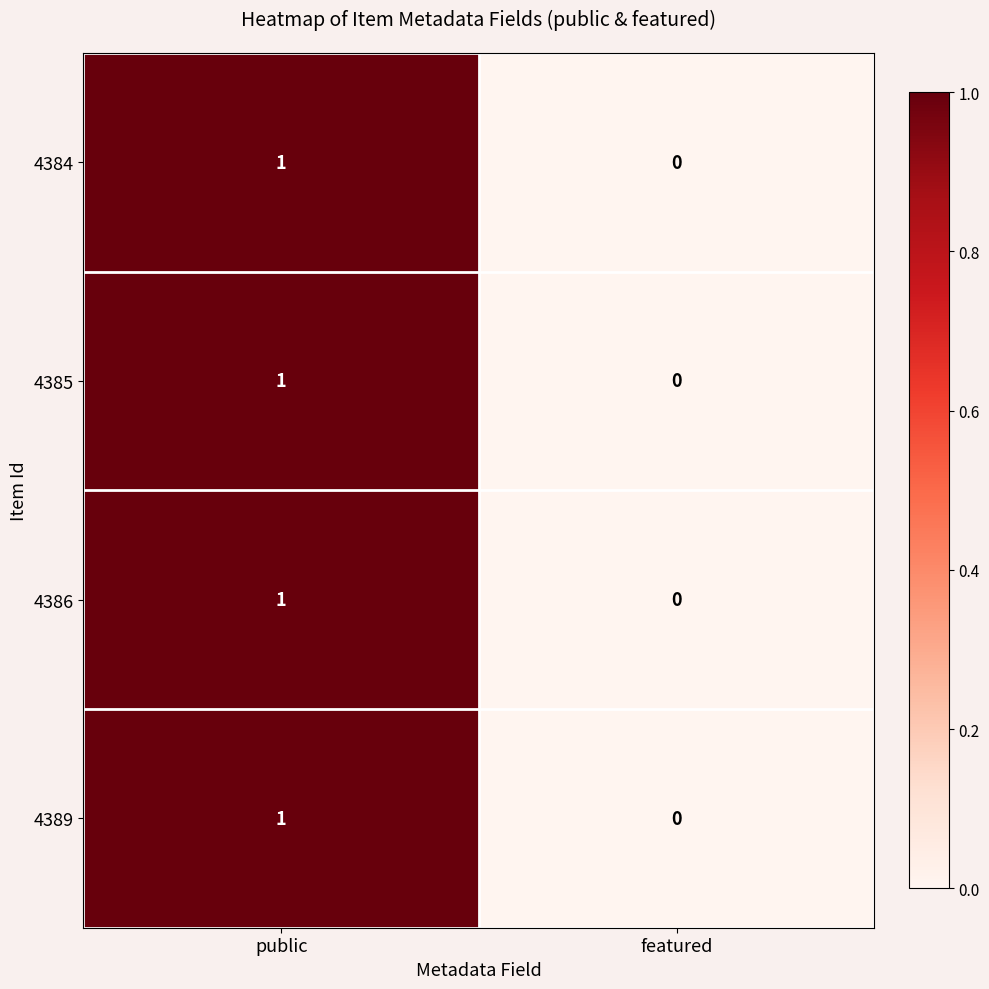

Is it true that 4389 equals 0 at featured?

True